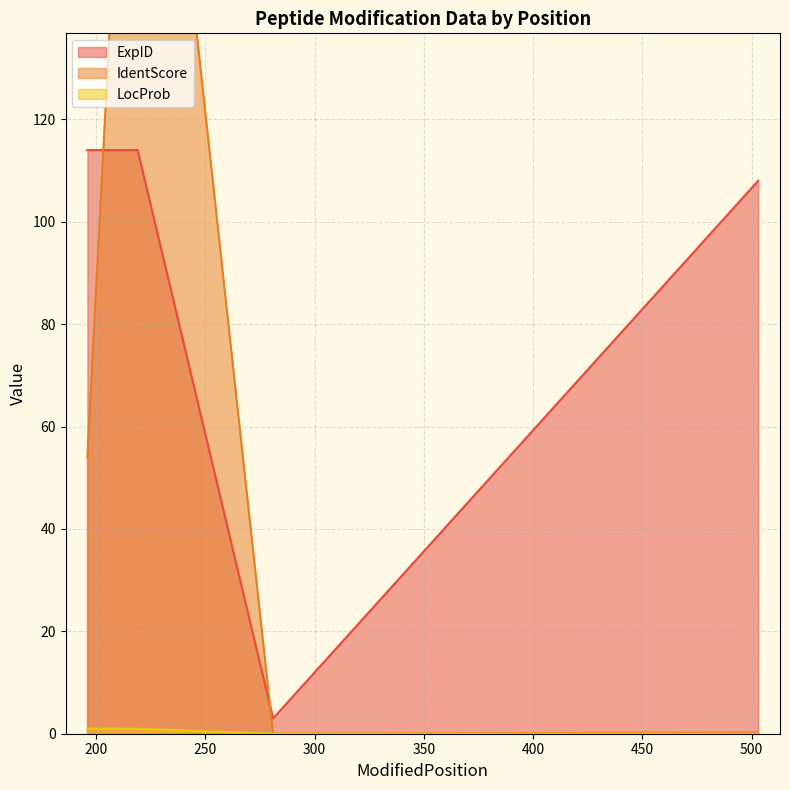

True or false: IdentScore and ExpID cross at least once.

True